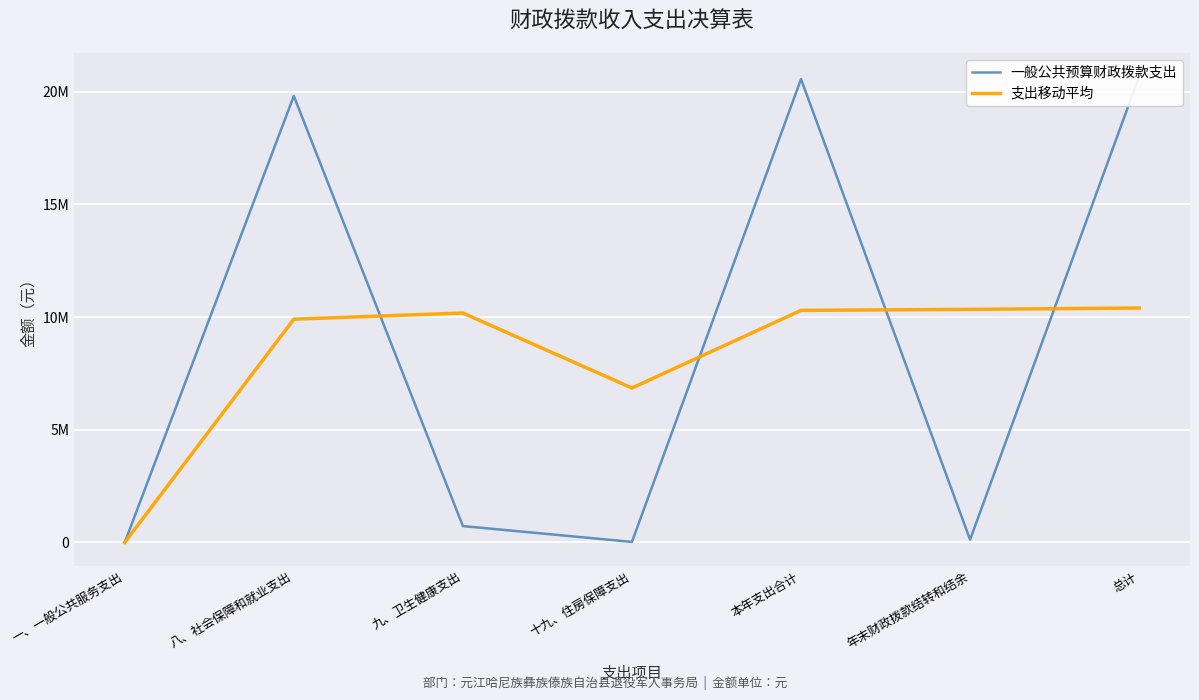

Rank the series at 十九、住房保障支出 from highest to lowest value.

支出移动平均, 一般公共预算财政拨款支出